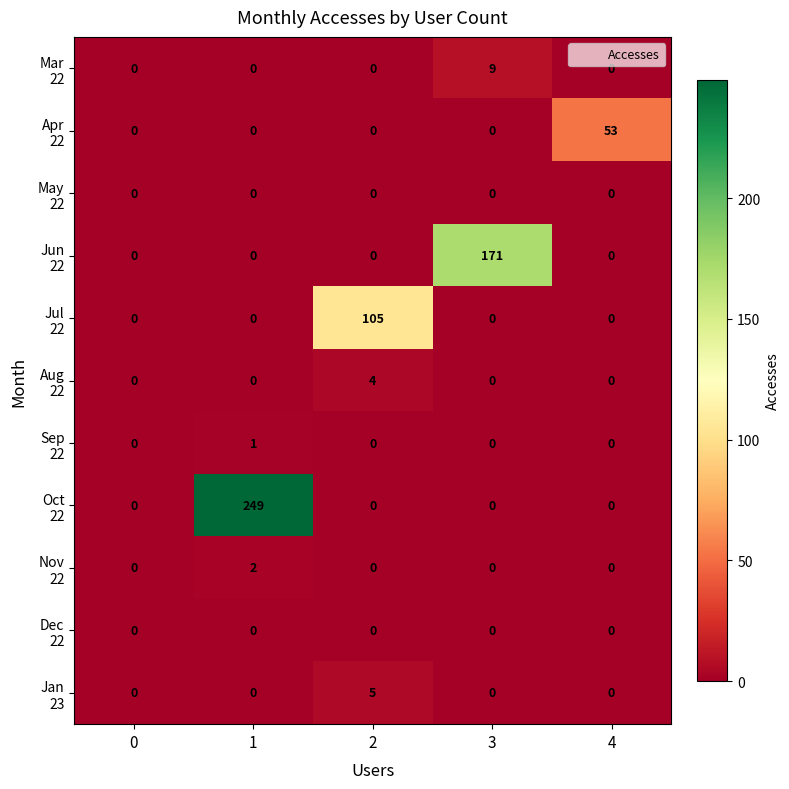

At how many categories does at least one series exceed 30?

4